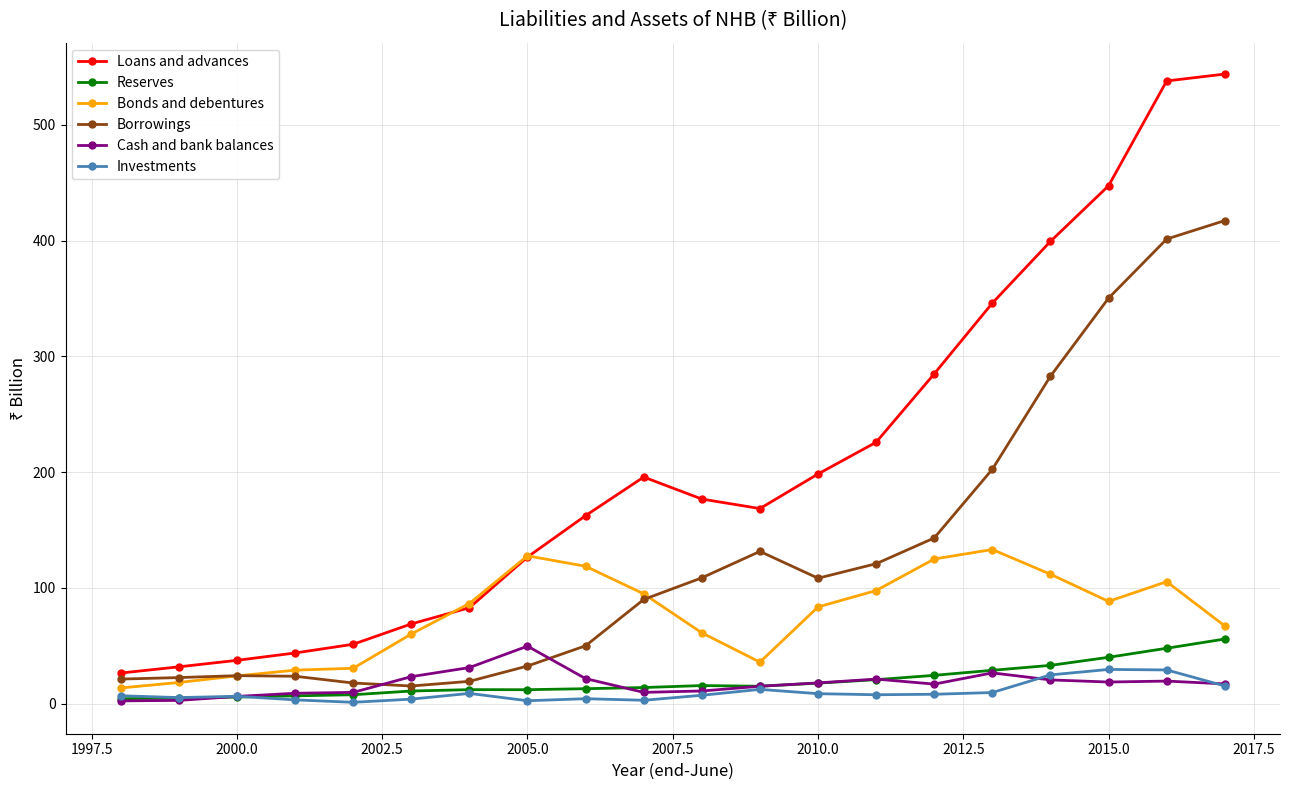

True or false: Loans and advances and Investments intersect in this chart.

False